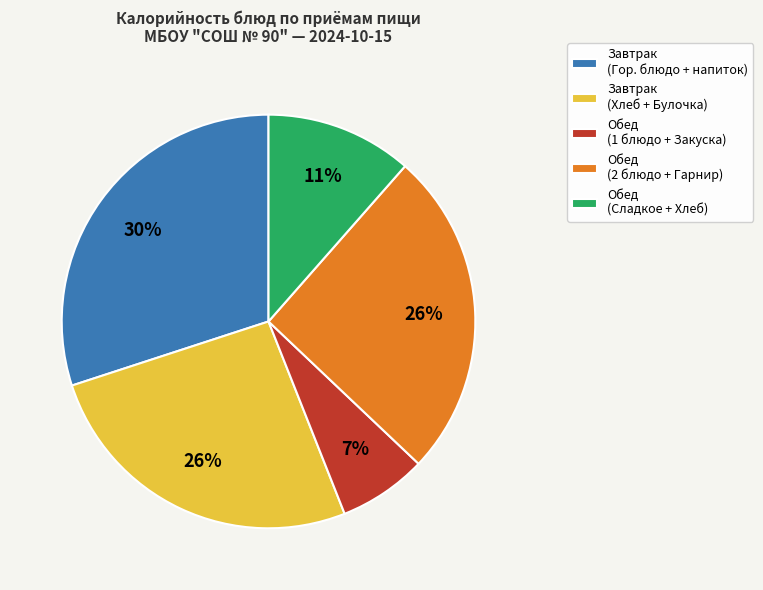

To the nearest percent, what is the difference between the largest and smallest slice percentages?

23%